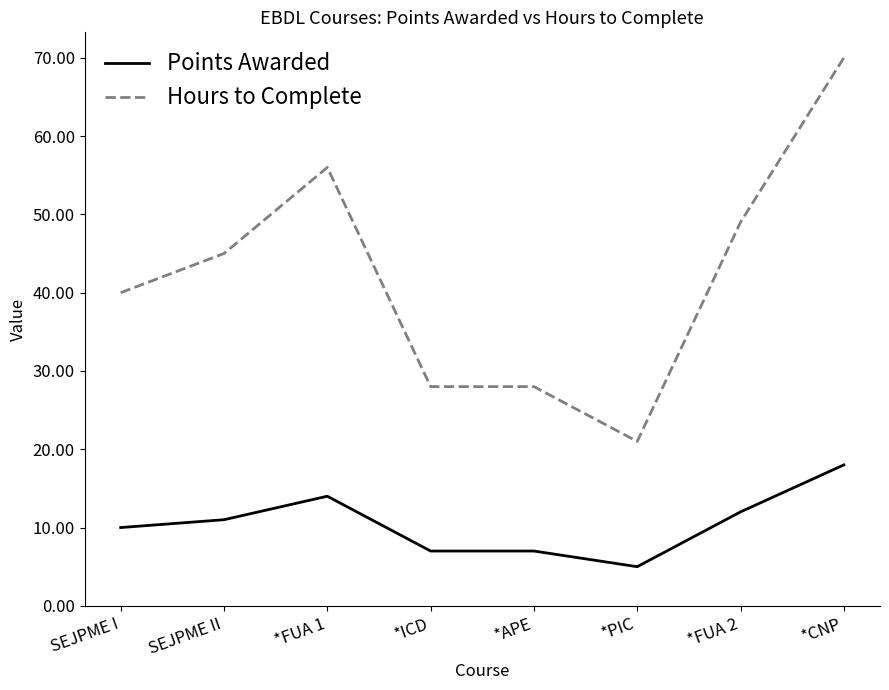

Which category has the lowest value across all series?

*PIC